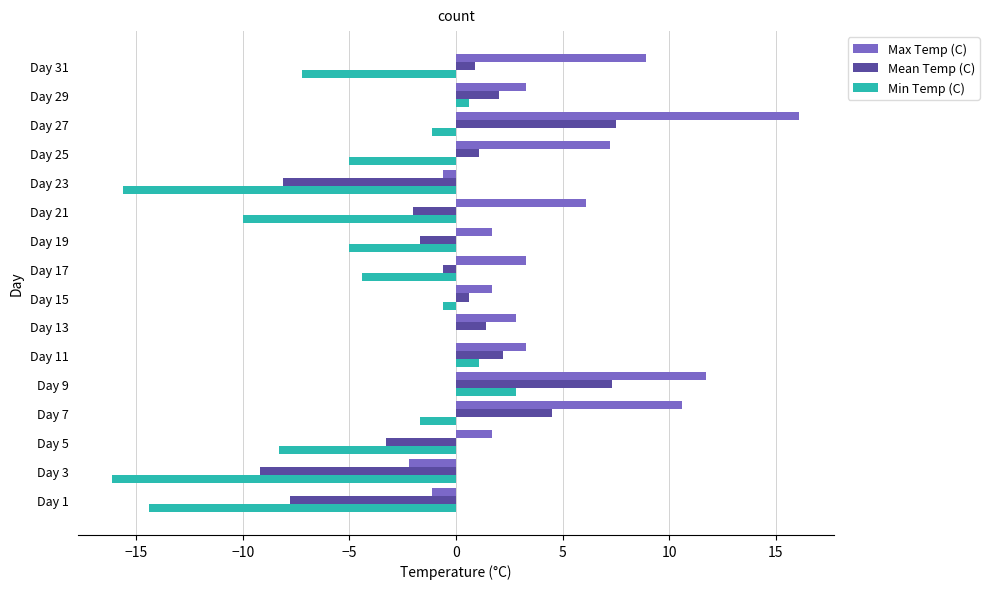

How many categories are shown in the chart?

16